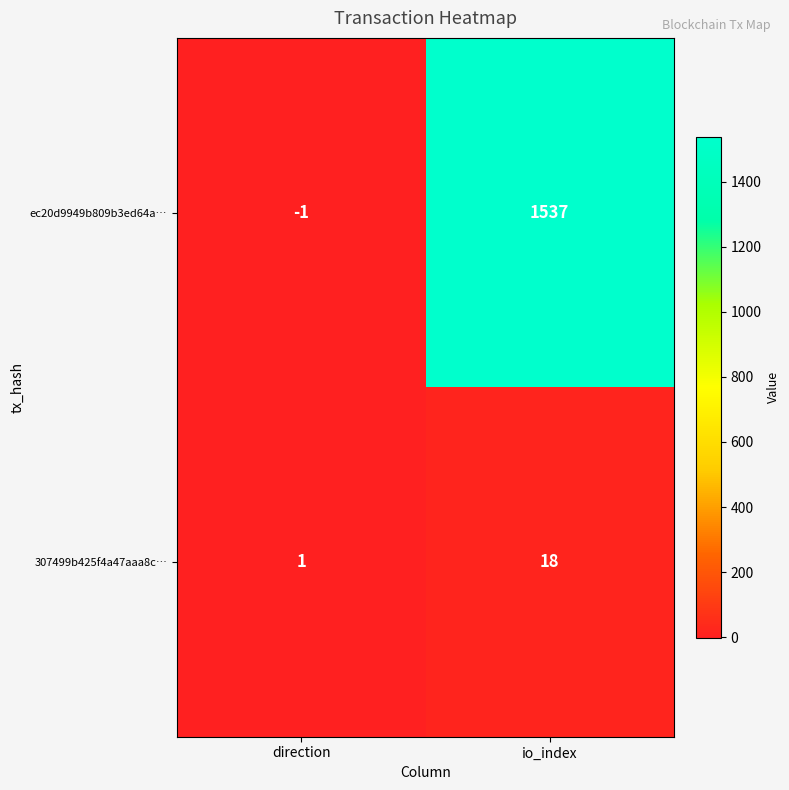

Which series has the largest total across all categories?

ec20d9949b809b3ed64a…